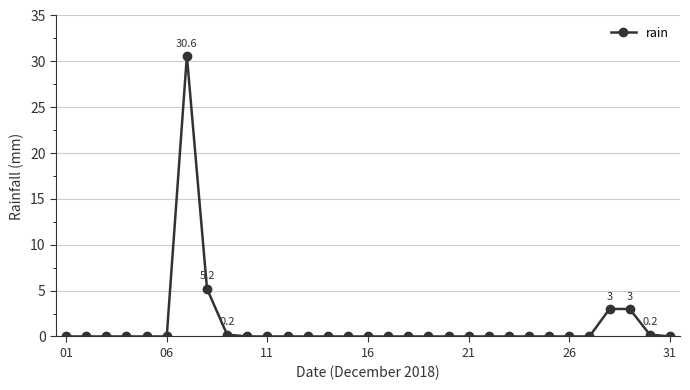

How many categories are shown in the chart?

31